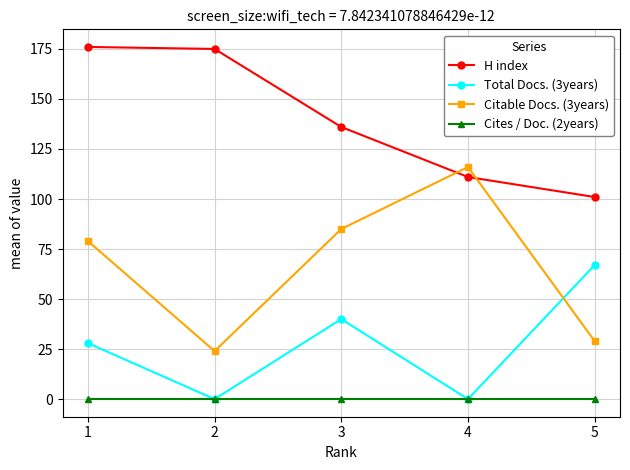

Does the chart display data point markers on the line(s)?

Yes